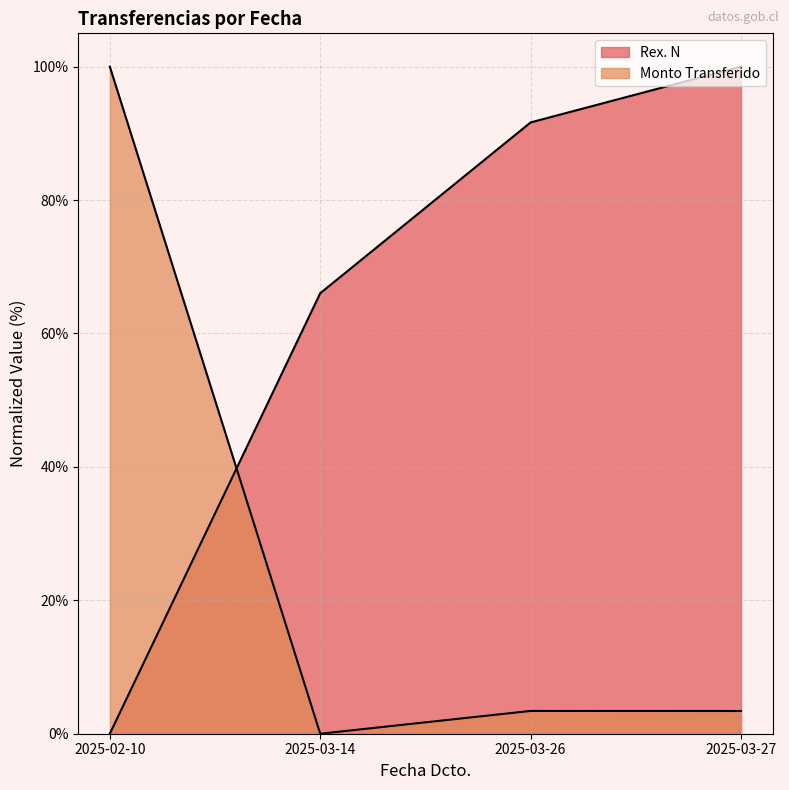

What position from the left is 2025-03-26?

3